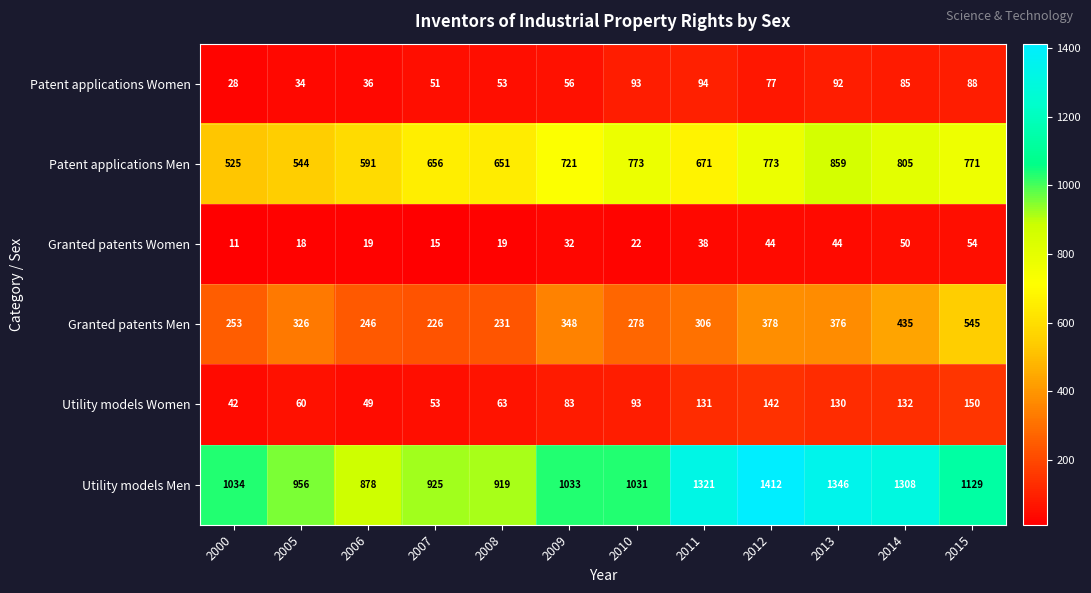

Which series has the largest total across all categories?

Utility models Men